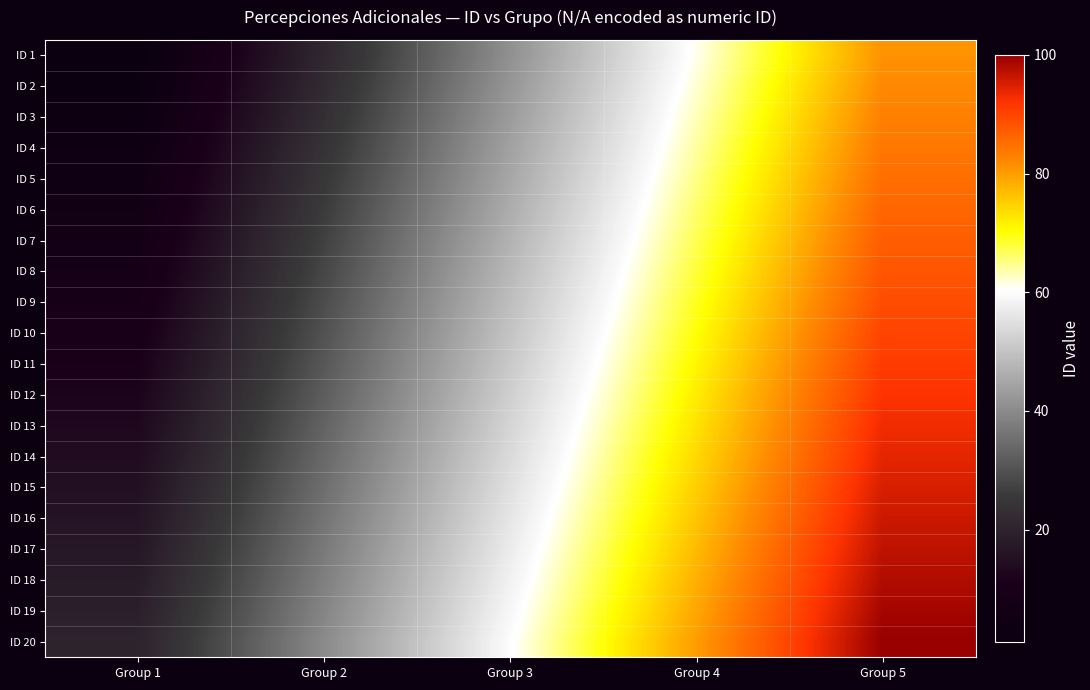

Reading left to right, transcribe all the data shown in this chart.

ID 1: Group 1=1	Group 2=21	Group 3=41	Group 4=61	Group 5=81
ID 2: Group 1=2	Group 2=22	Group 3=42	Group 4=62	Group 5=82
ID 3: Group 1=3	Group 2=23	Group 3=43	Group 4=63	Group 5=83
ID 4: Group 1=4	Group 2=24	Group 3=44	Group 4=64	Group 5=84
ID 5: Group 1=5	Group 2=25	Group 3=45	Group 4=65	Group 5=85
ID 6: Group 1=6	Group 2=26	Group 3=46	Group 4=66	Group 5=86
ID 7: Group 1=7	Group 2=27	Group 3=47	Group 4=67	Group 5=87
ID 8: Group 1=8	Group 2=28	Group 3=48	Group 4=68	Group 5=88
ID 9: Group 1=9	Group 2=29	Group 3=49	Group 4=69	Group 5=89
ID 10: Group 1=10	Group 2=30	Group 3=50	Group 4=70	Group 5=90
ID 11: Group 1=11	Group 2=31	Group 3=51	Group 4=71	Group 5=91
ID 12: Group 1=12	Group 2=32	Group 3=52	Group 4=72	Group 5=92
ID 13: Group 1=13	Group 2=33	Group 3=53	Group 4=73	Group 5=93
ID 14: Group 1=14	Group 2=34	Group 3=54	Group 4=74	Group 5=94
ID 15: Group 1=15	Group 2=35	Group 3=55	Group 4=75	Group 5=95
ID 16: Group 1=16	Group 2=36	Group 3=56	Group 4=76	Group 5=96
ID 17: Group 1=17	Group 2=37	Group 3=57	Group 4=77	Group 5=97
ID 18: Group 1=18	Group 2=38	Group 3=58	Group 4=78	Group 5=98
ID 19: Group 1=19	Group 2=39	Group 3=59	Group 4=79	Group 5=99
ID 20: Group 1=20	Group 2=40	Group 3=60	Group 4=80	Group 5=100